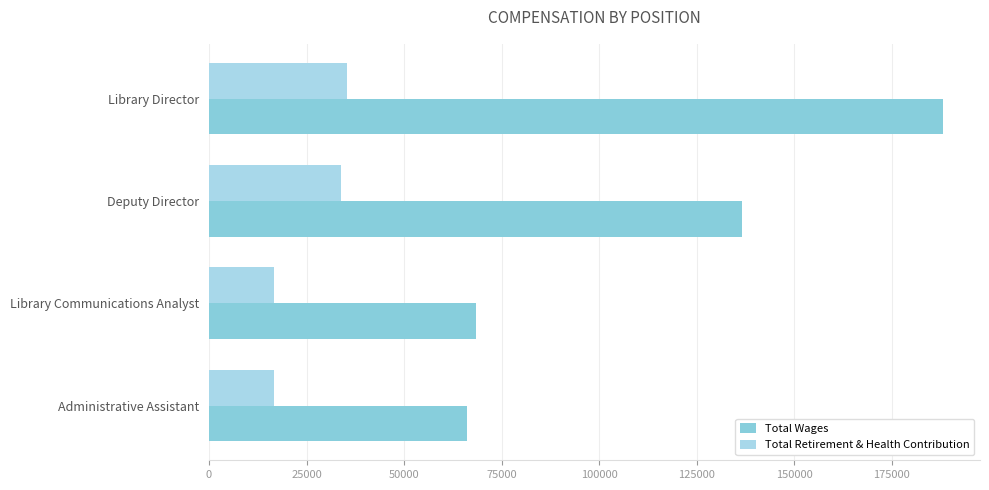

What are all the series names shown in the legend?

Total Wages, Total Retirement & Health Contribution